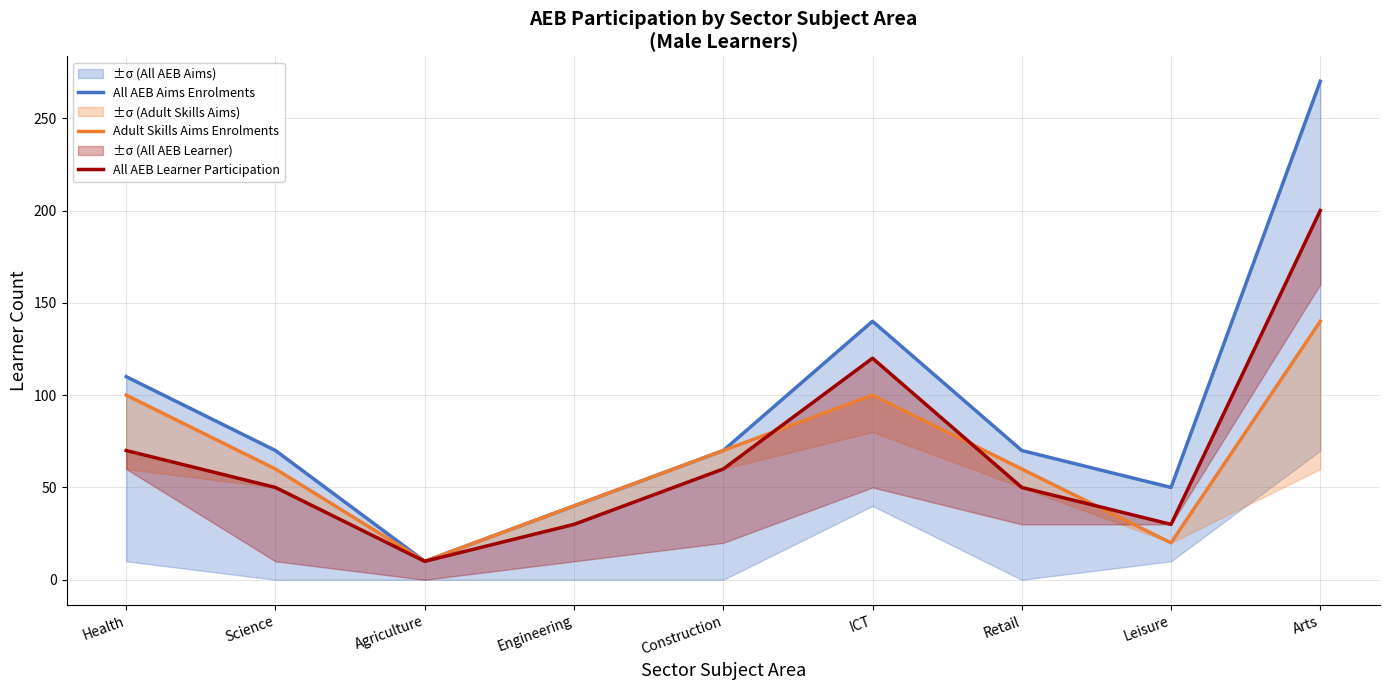

What is the label of the 1st point from the left?

Health